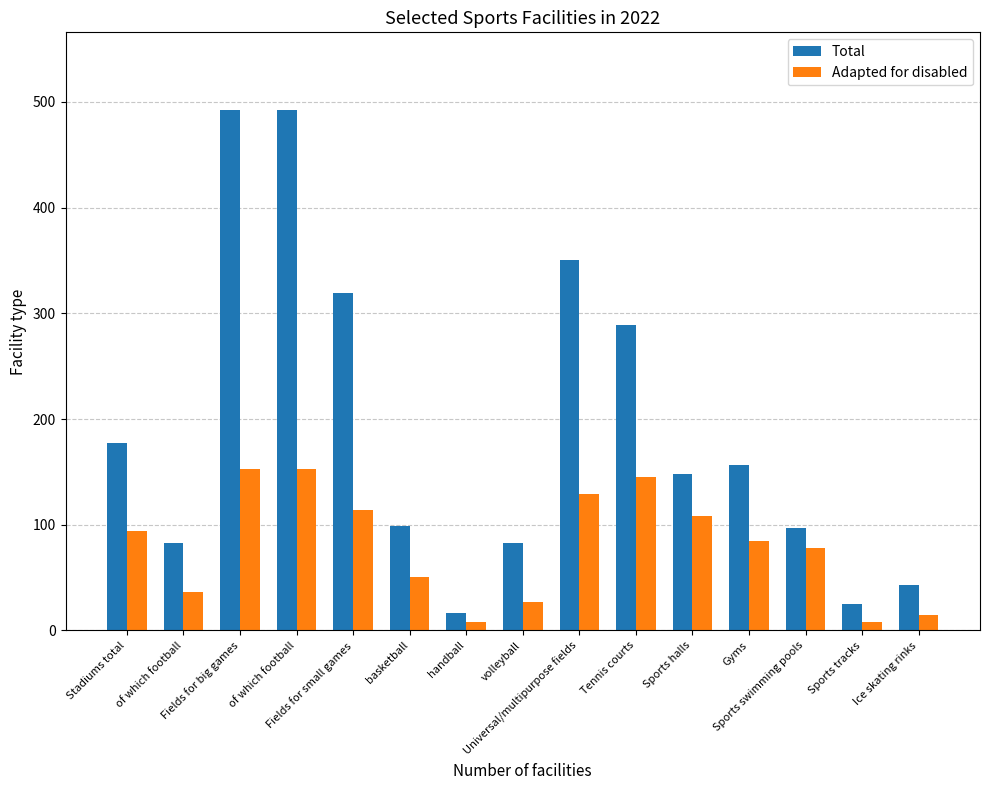

What is the label of the 1st bar from the right?

Ice skating rinks